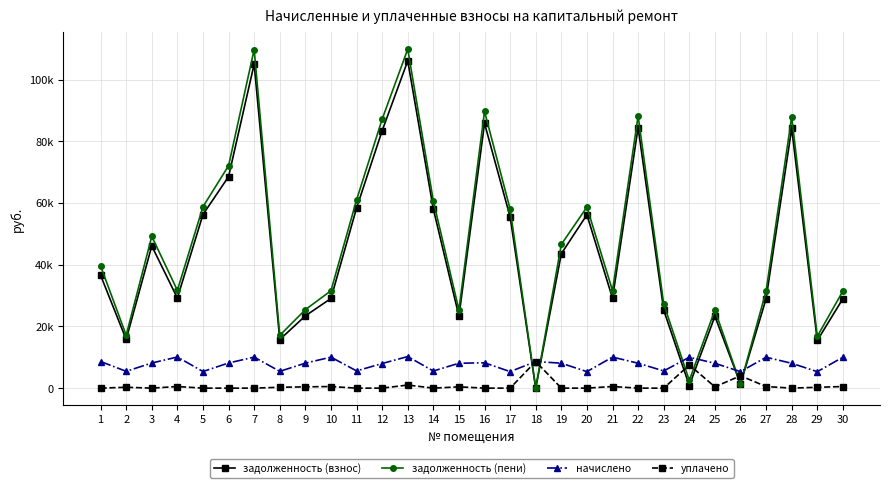

Where does the задолженность (пени) series first go above 39623?

1